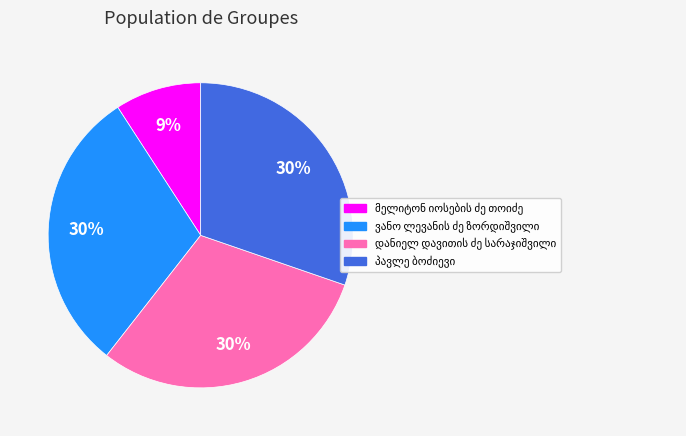

Is there any slice that represents more than half of the pie?

No